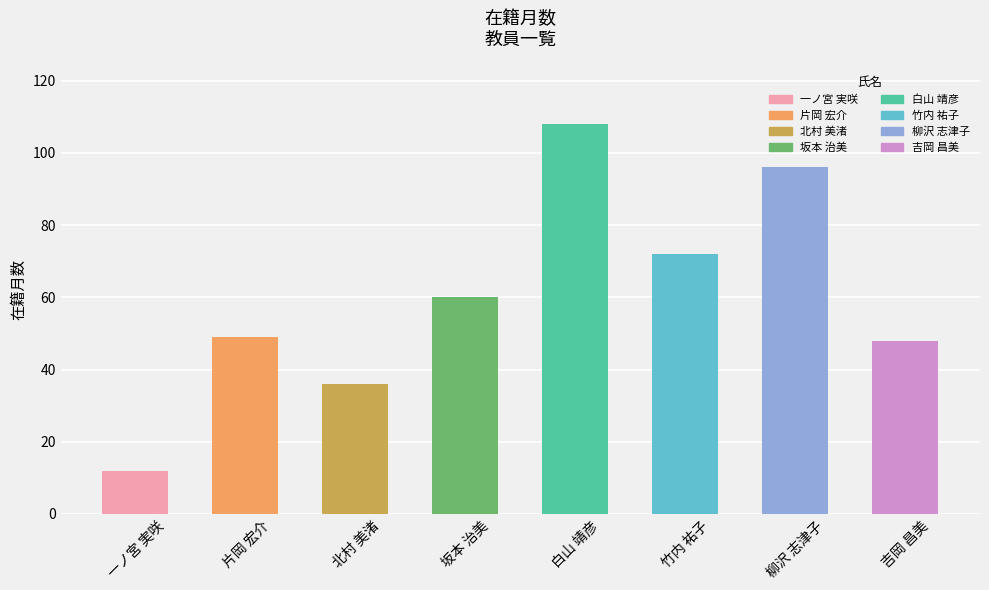

What value does the data have at 一ノ宮 実咲, to the nearest 5?

10